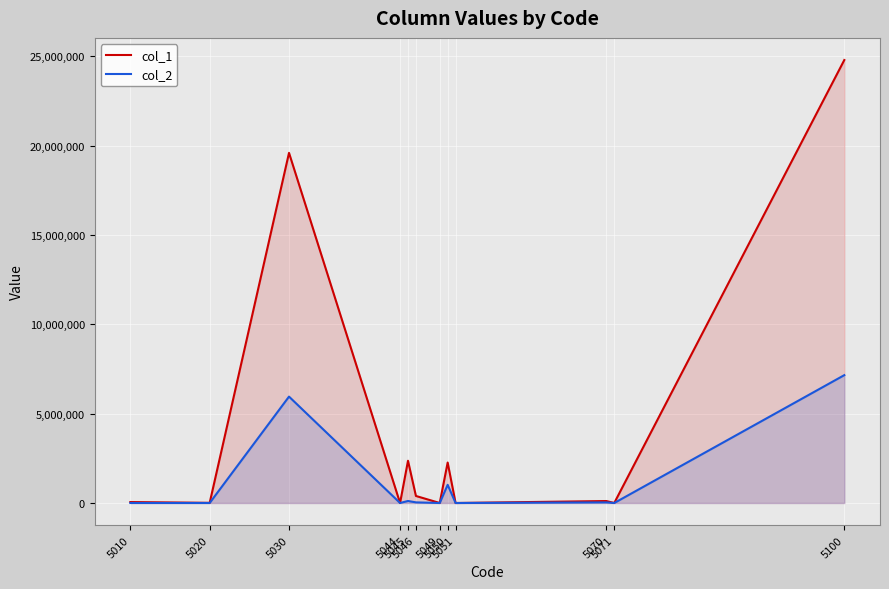

Reading right to left, list all the values displayed in this chart.

col_1: 24786156	0	109945	0	2264475	344	393547	2364052	320	19591404	9205	52864
col_2: 7154405	0	33946	0	1017034	85	34968	112702	47	5953150	651	1822